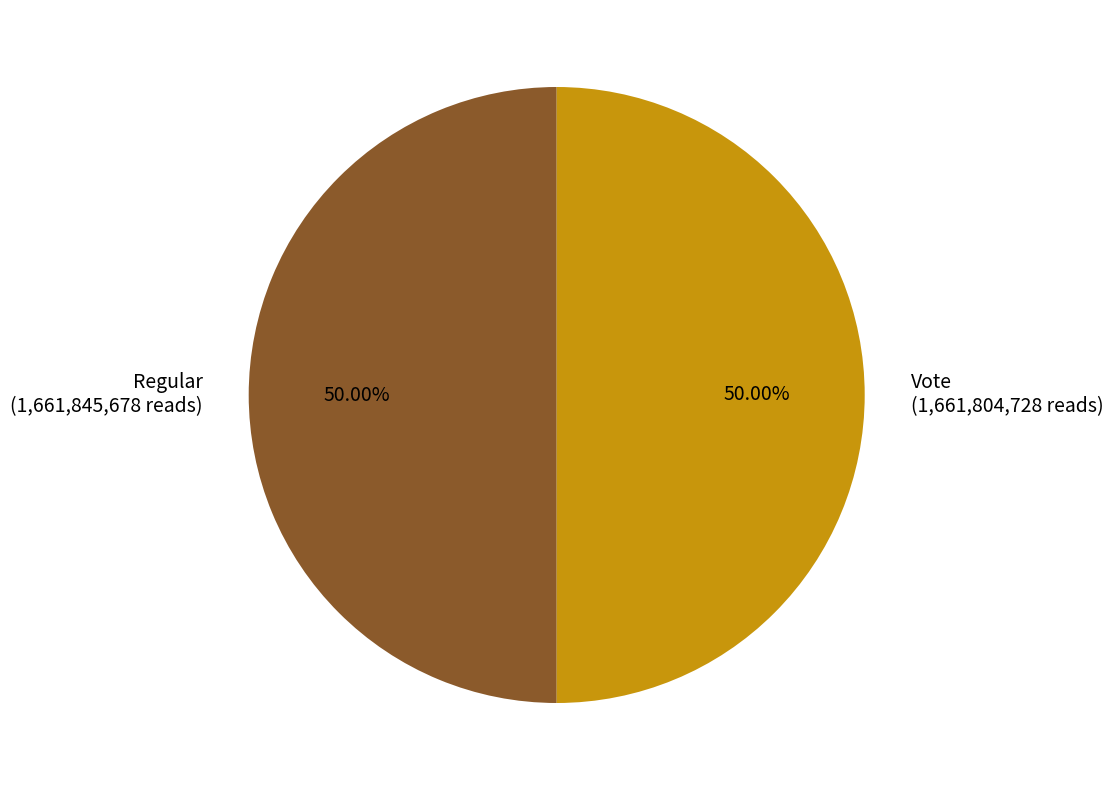

What is the ratio of the value at Vote (1,661,804,728 reads) to the value at Regular (1,661,845,678 reads)?

1.0